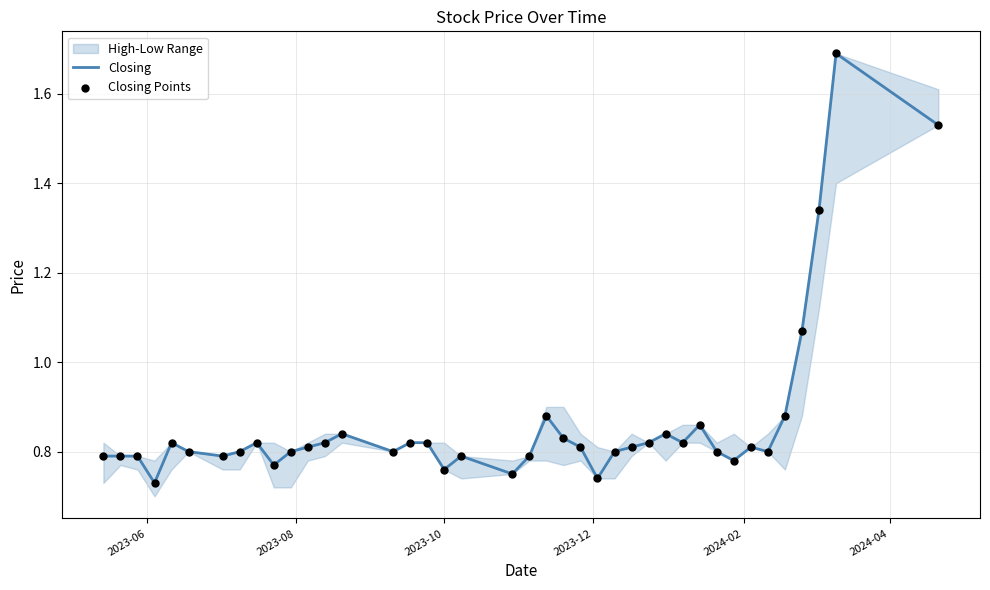

At how many categories does at least one series exceed 1?

4